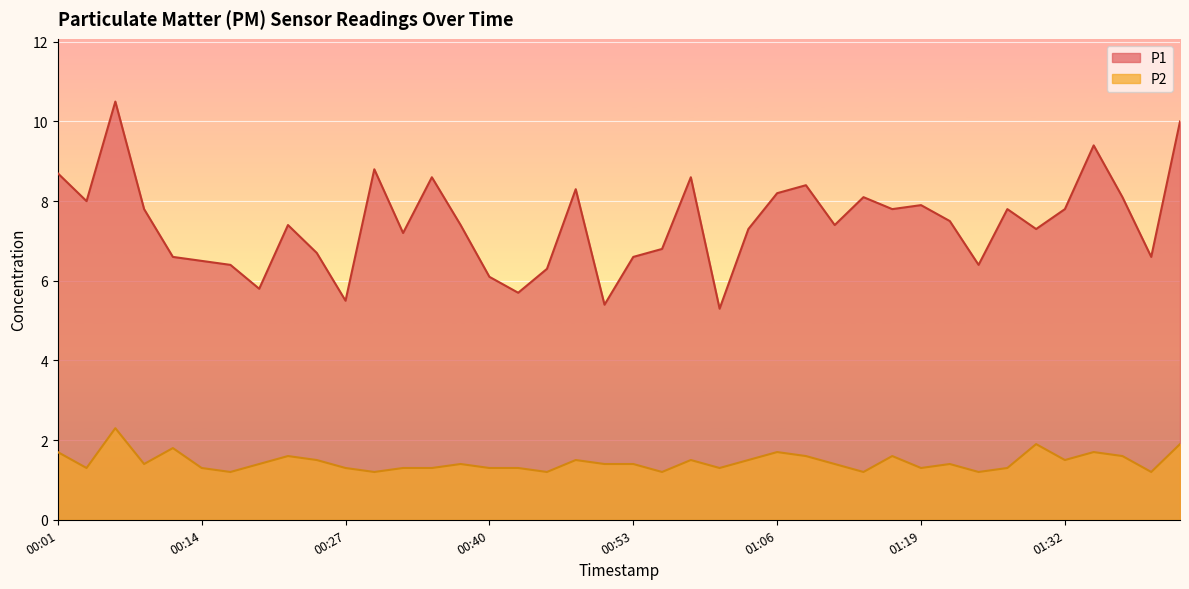

Where is the first local maximum for P1?

00:06